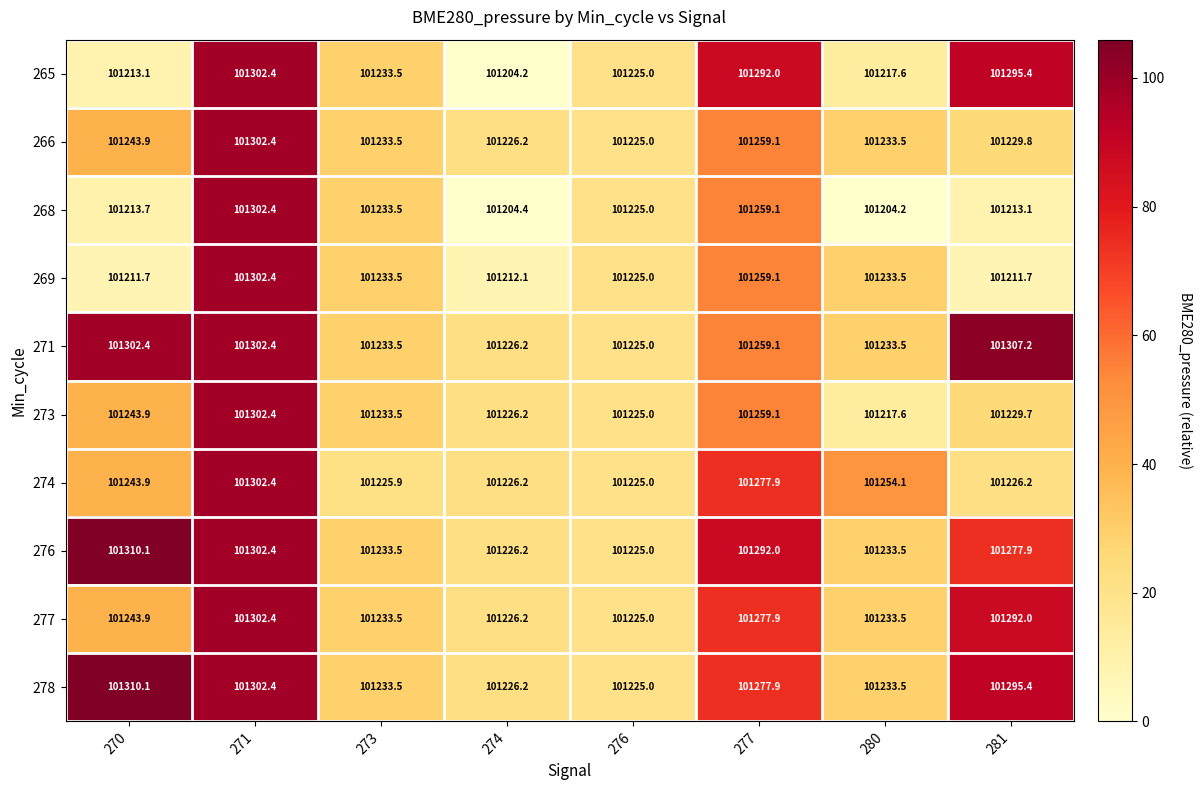

List the labels in order of 265 value, largest first.

271, 281, 277, 273, 276, 280, 270, 274